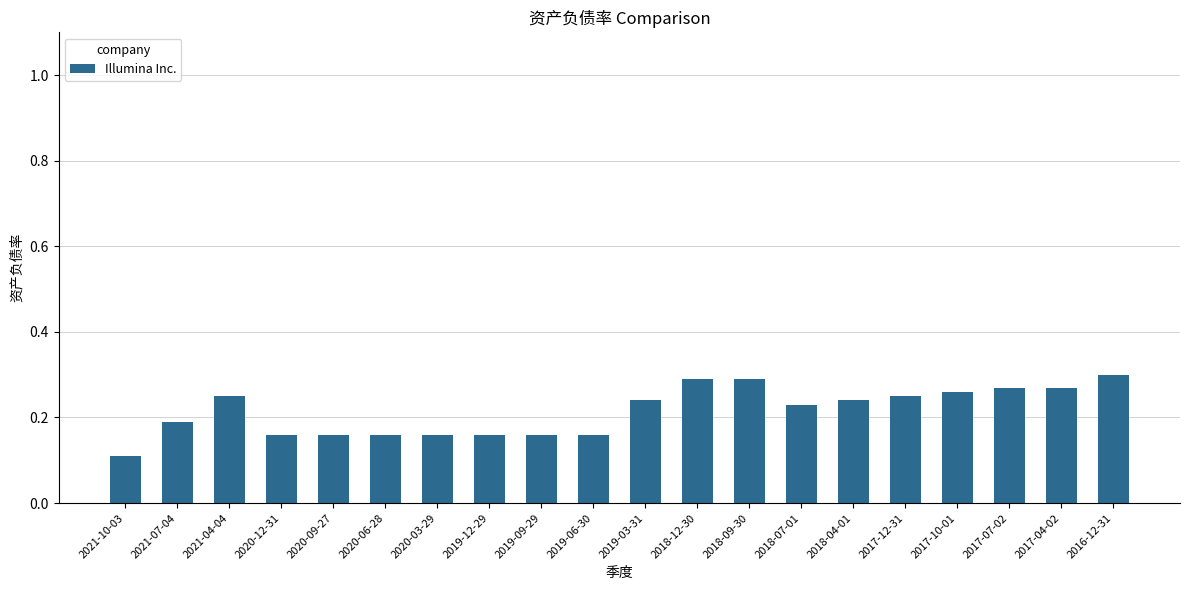

What position from the right is 2017-04-02?

2